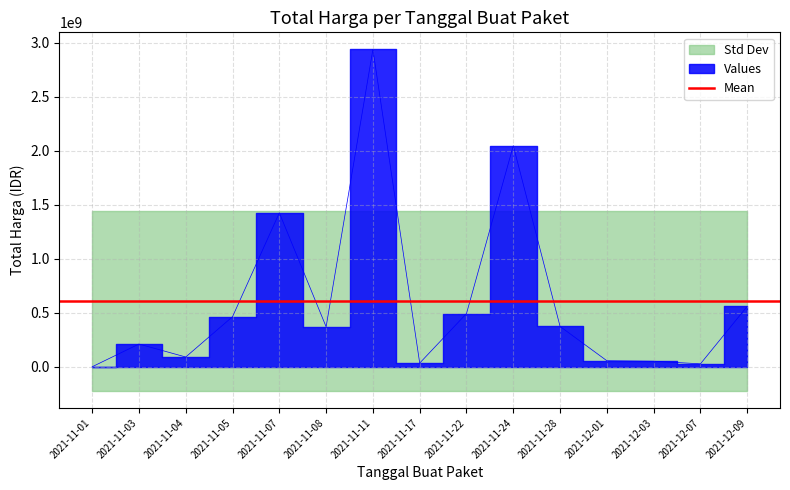

What is the difference between the values at 2021-11-03 and 2021-11-17?

176369270